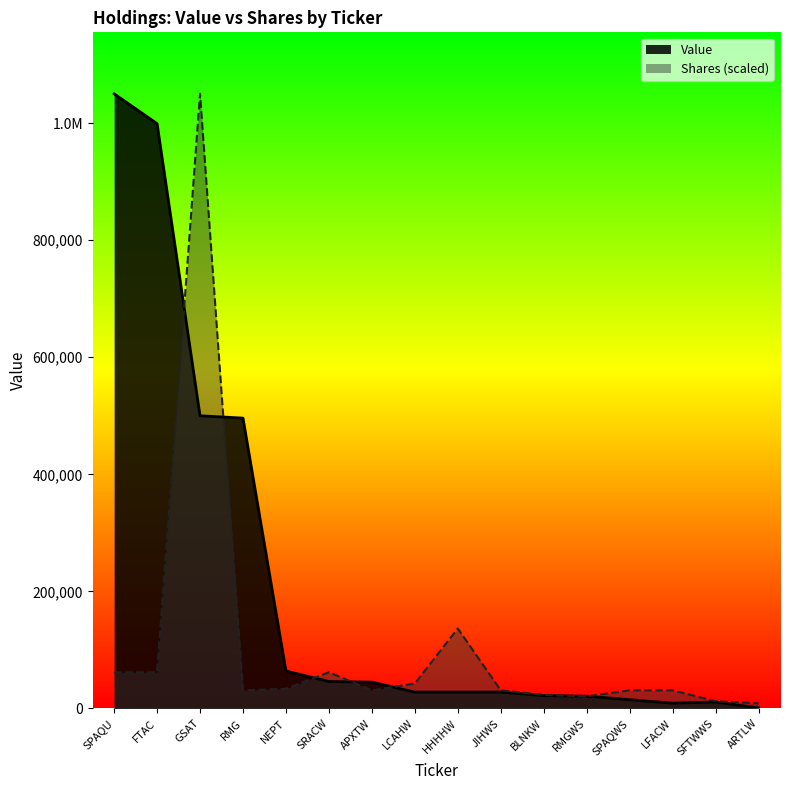

List the series in order of their peak value, highest first.

Value, Shares or principal amount